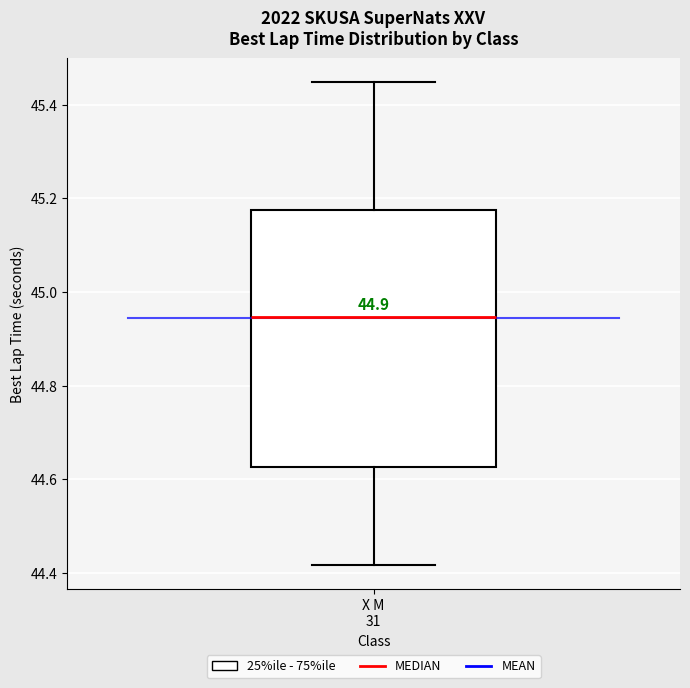

Read this box plot against the y-axis: the position of the median line, the range covered by the box, and the ends of both whiskers. The values are not printed on the chart, so give them approximately, as read against the axis.

median 44.94, box 44.62 to 45.18, whiskers 44.42 to 45.44